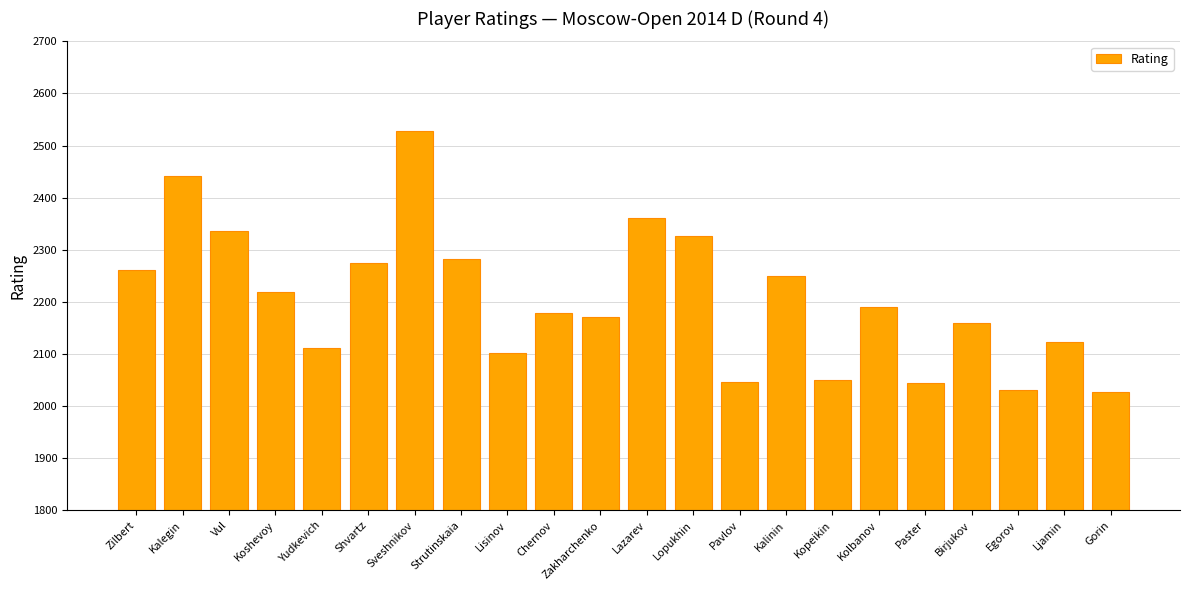

What is the sum of all values?

48520